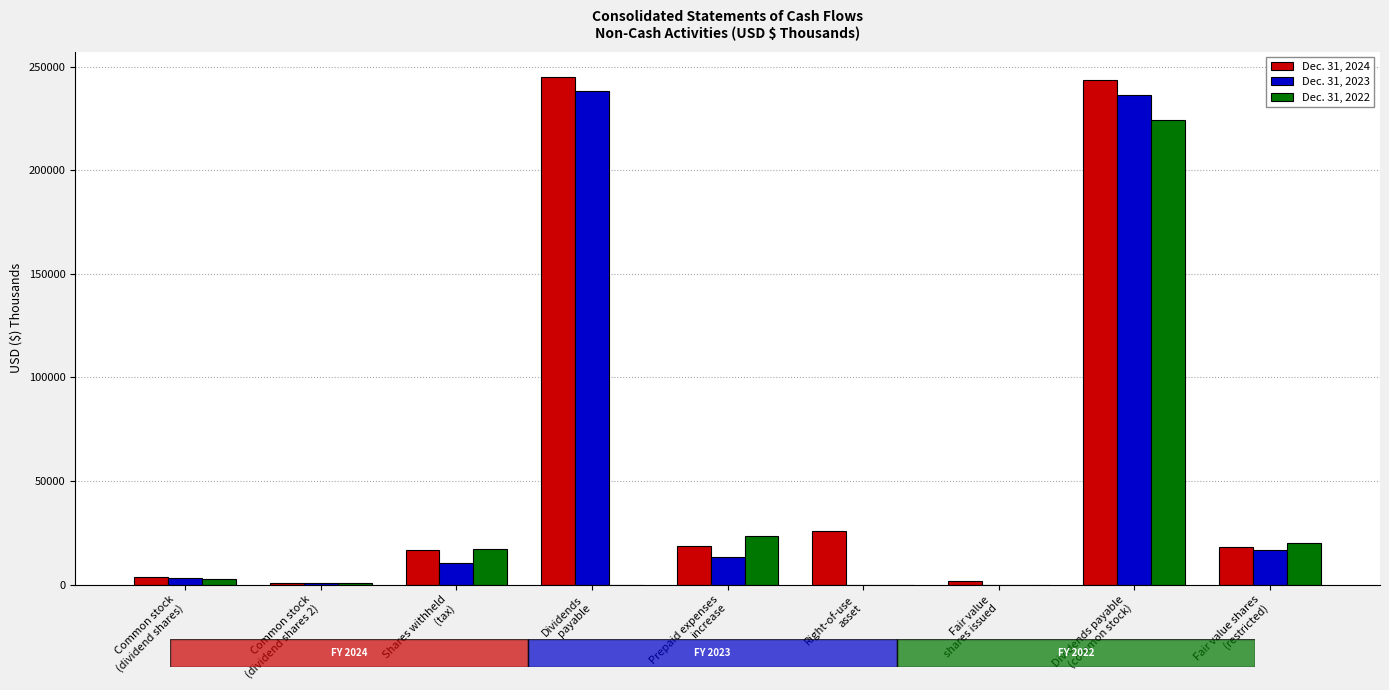

What are all the series names shown in the legend?

Dec. 31, 2024, Dec. 31, 2023, Dec. 31, 2022